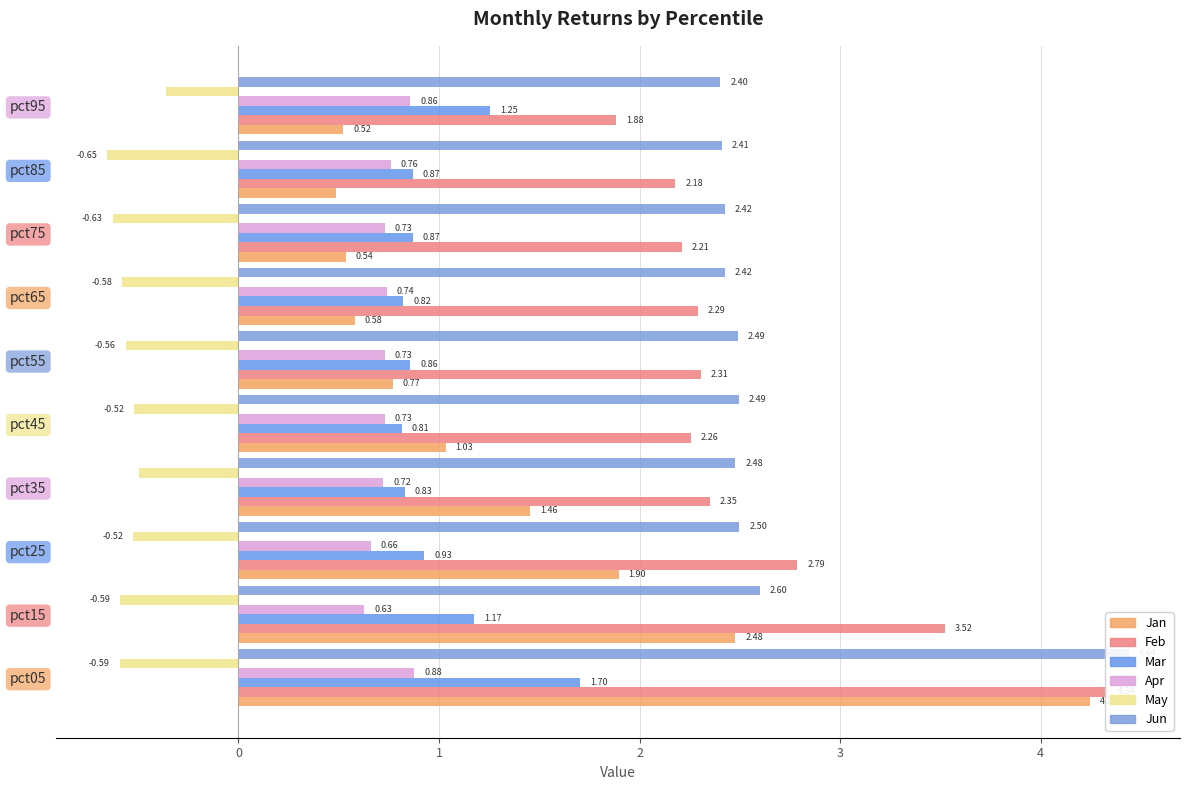

What are all the series names shown in the legend?

Jan, Feb, Mar, Apr, May, Jun